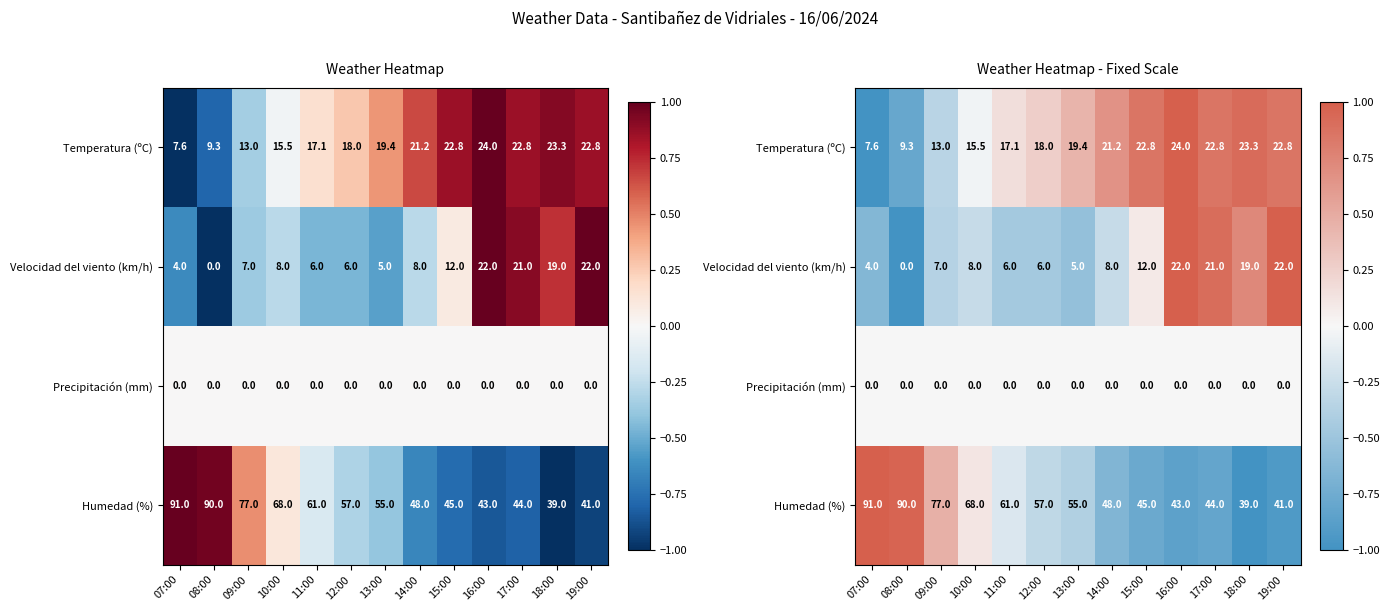

The Temperatura (ºC) series shows 0.2 at 11:00. True or false?

False